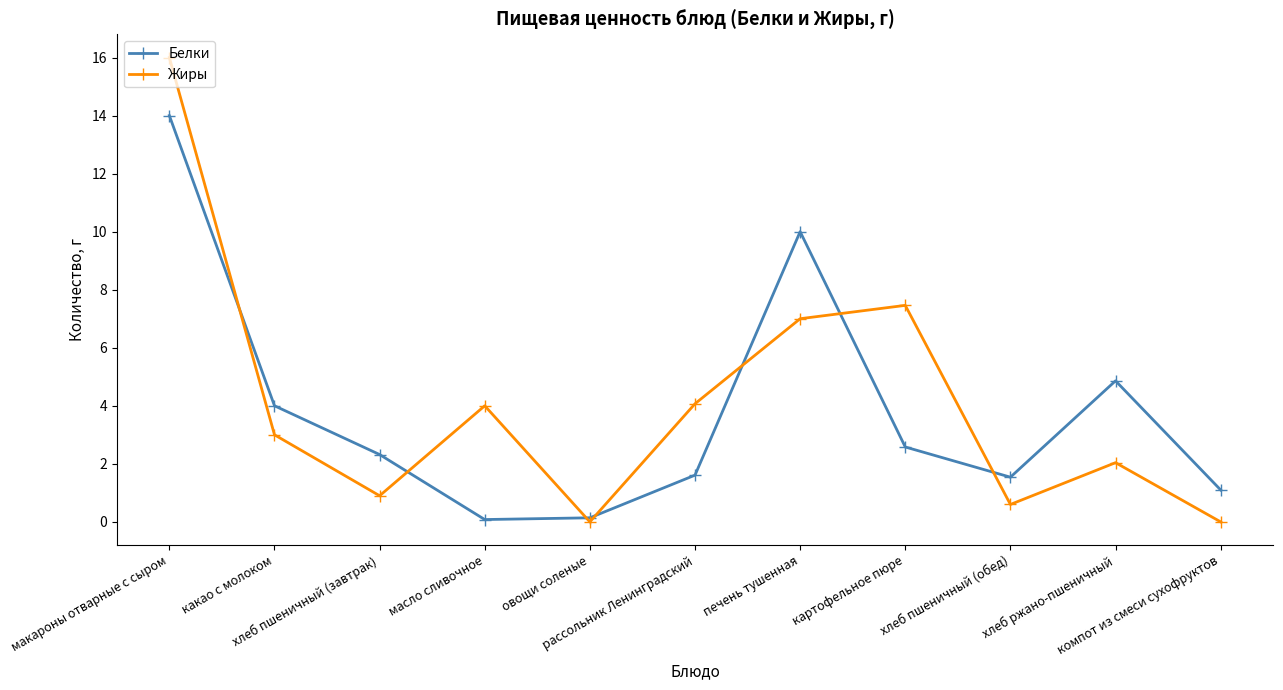

List the series in order of their peak value, lowest first.

Белки, Жиры